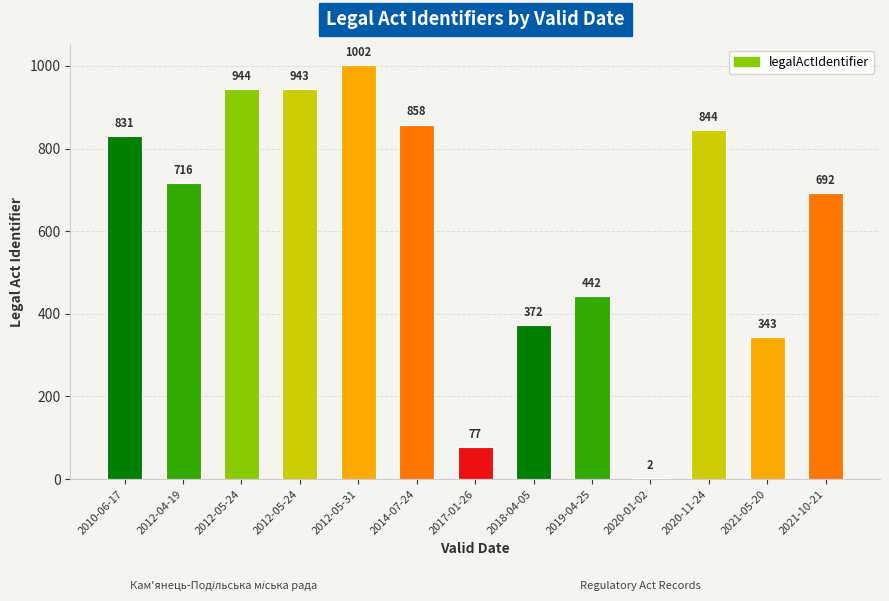

List the labels in order of value, smallest first.

2020-01-02, 2017-01-26, 2021-05-20, 2018-04-05, 2019-04-25, 2021-10-21, 2012-04-19, 2010-06-17, 2020-11-24, 2014-07-24, 2012-05-24, 2012-05-24, 2012-05-31